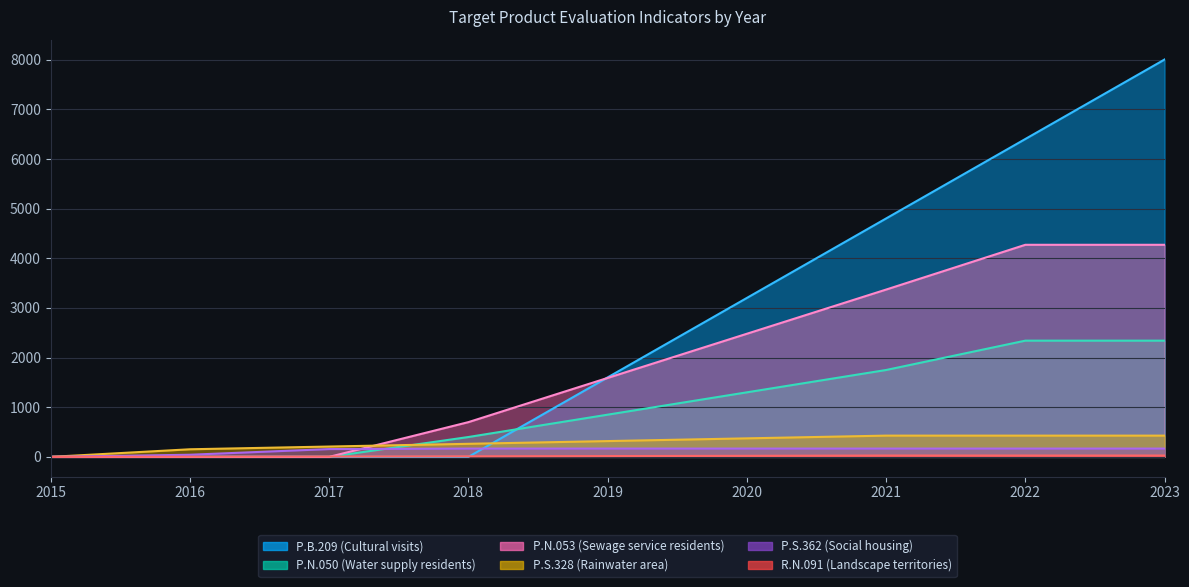

Reading left to right, extract all data points from this chart.

P.B.209 (Cultural visits): 0.0	0.0	0.0	0.0	1600.8	3201.6	4802.4	6403.2	8004.0
P.N.050 (Water supply residents): 0.0	0.0	0.0	400.0	850.0	1300.0	1750.0	2341.0	2341.0
P.N.053 (Sewage service residents): 0.0	0.0	0.0	700.0	1590.0	2480.0	3370.0	4272.0	4272.0
P.S.328 (Rainwater area): 0.0	153.0	208.0	263.0	318.0	373.0	428.0	428.0	428.0
P.S.362 (Social housing): 0.0	43.0	157.0	167.0	167.0	167.0	167.0	167.0	167.0
R.N.091 (Landscape territories): 0.0	3.0	7.0	11.0	16.0	21.0	27.0	27.0	27.0